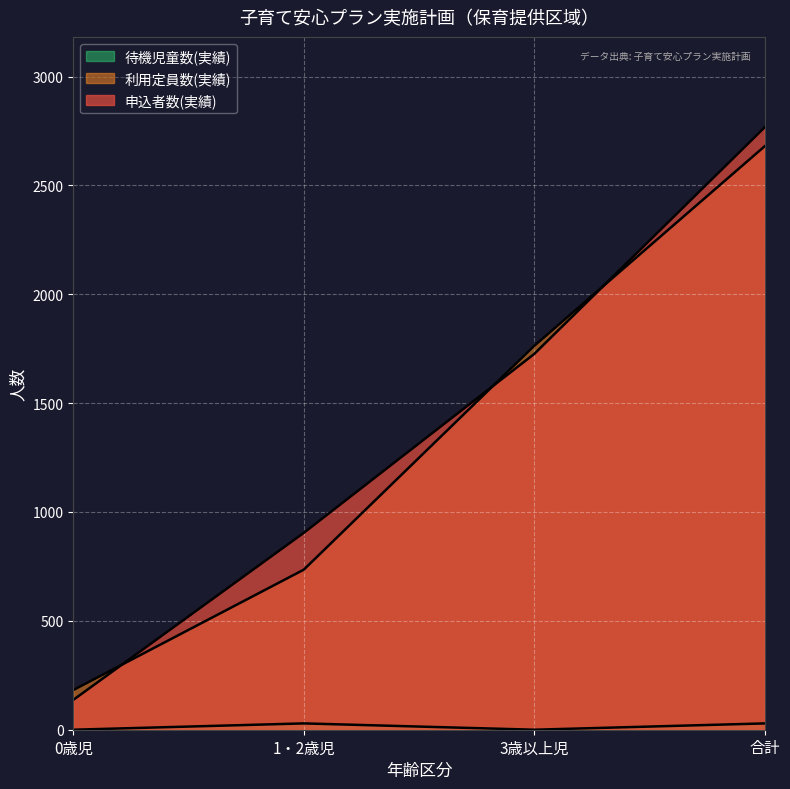

Between 1・2歳児 and 3歳以上児, which series saw the biggest shift?

利用定員数(実績)